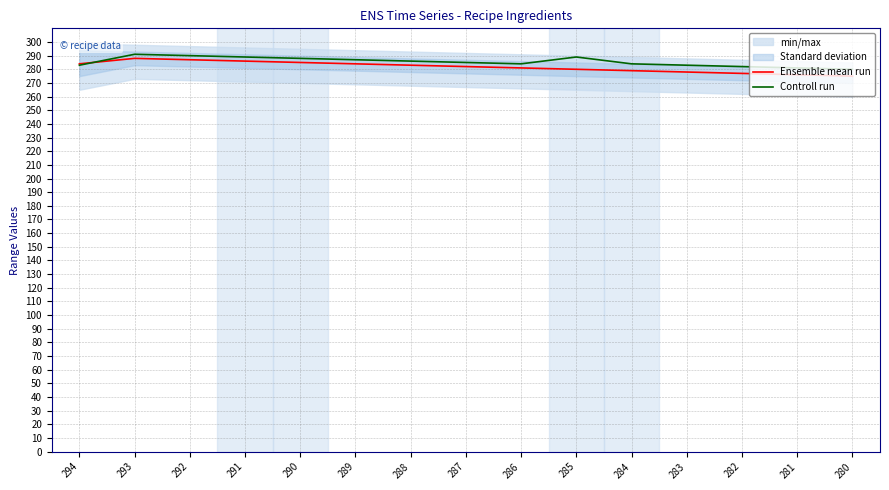

What is the total value across all series at 282?

559